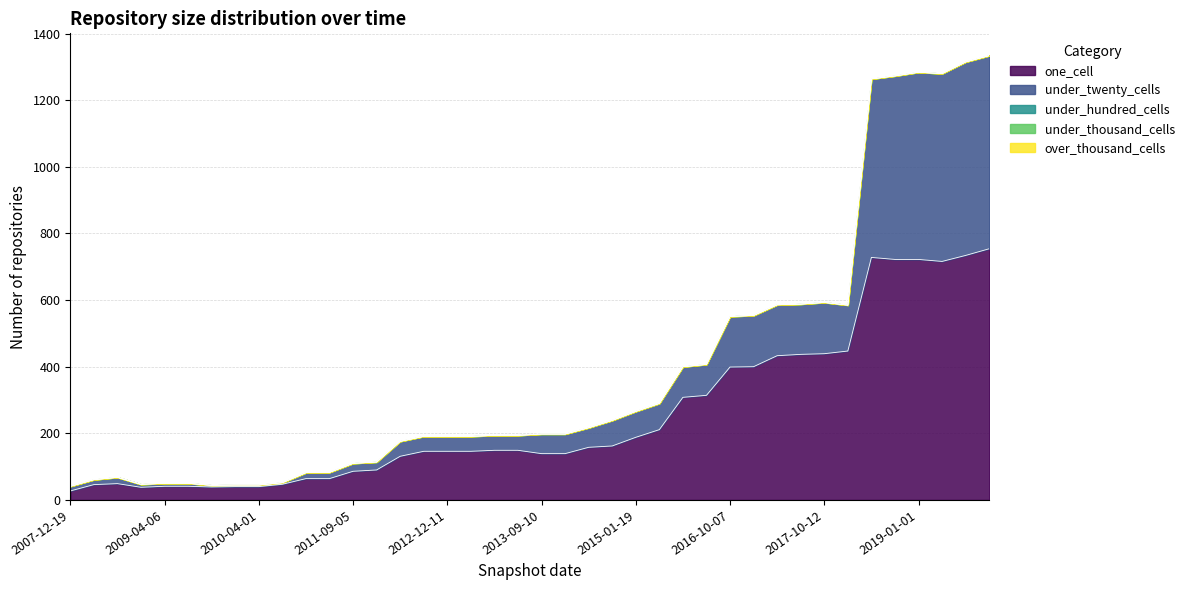

List the series in order of their peak value, lowest first.

under_hundred_cells, under_thousand_cells, over_thousand_cells, under_twenty_cells, one_cell